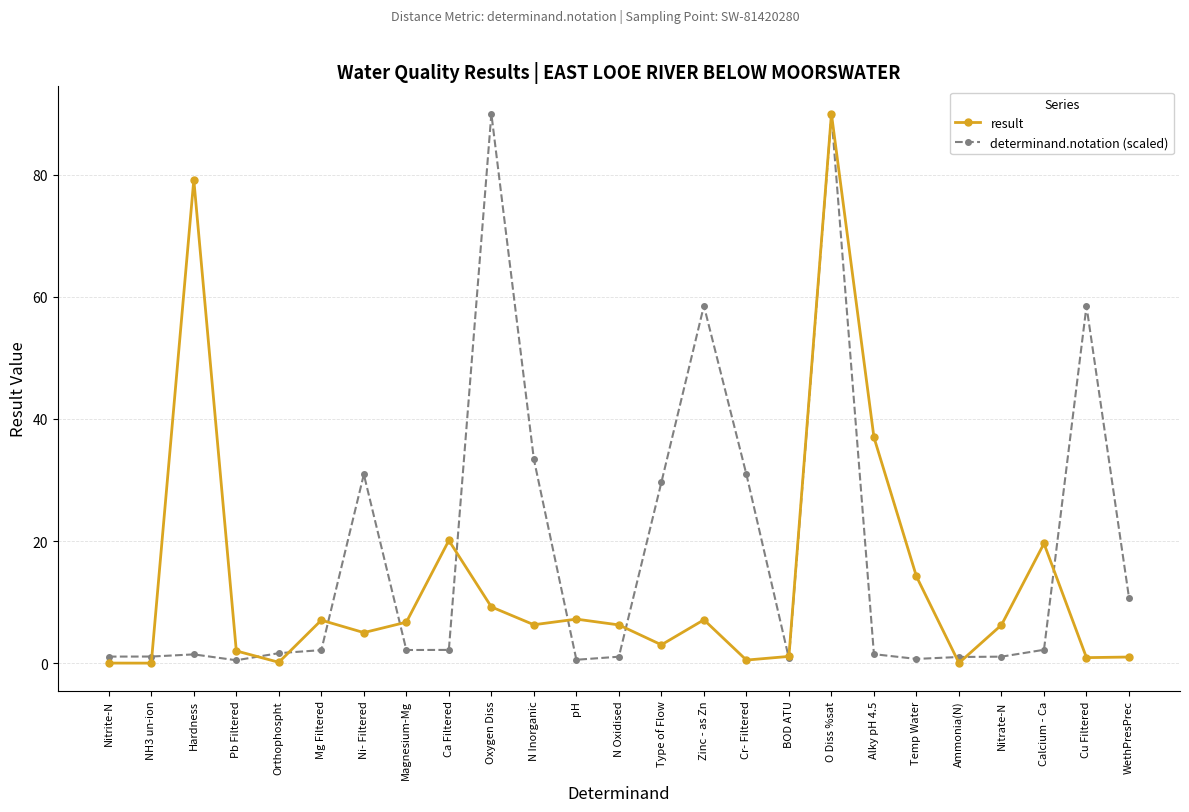

What is the greatest value displayed?

90.0